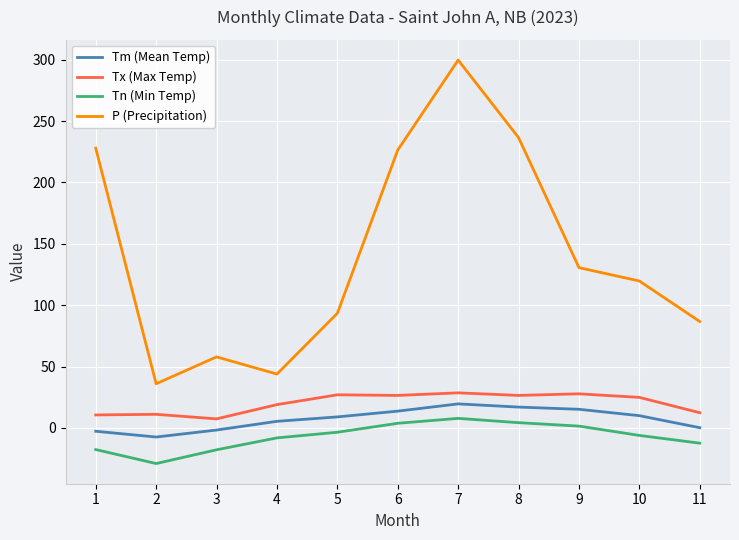

Which series has the widest spread of values?

P (Precipitation)